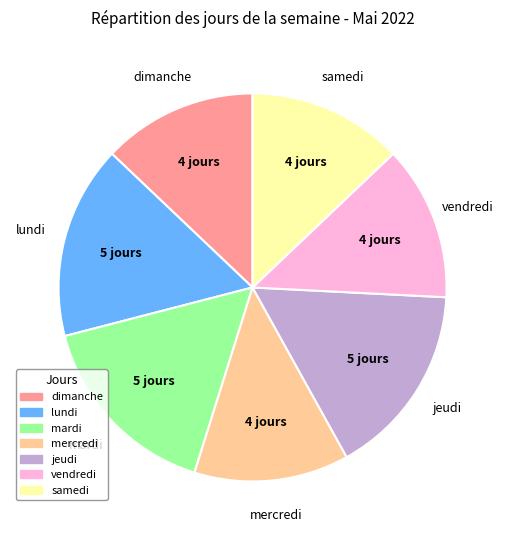

Is it true that jeudi is 16% of the pie?

True